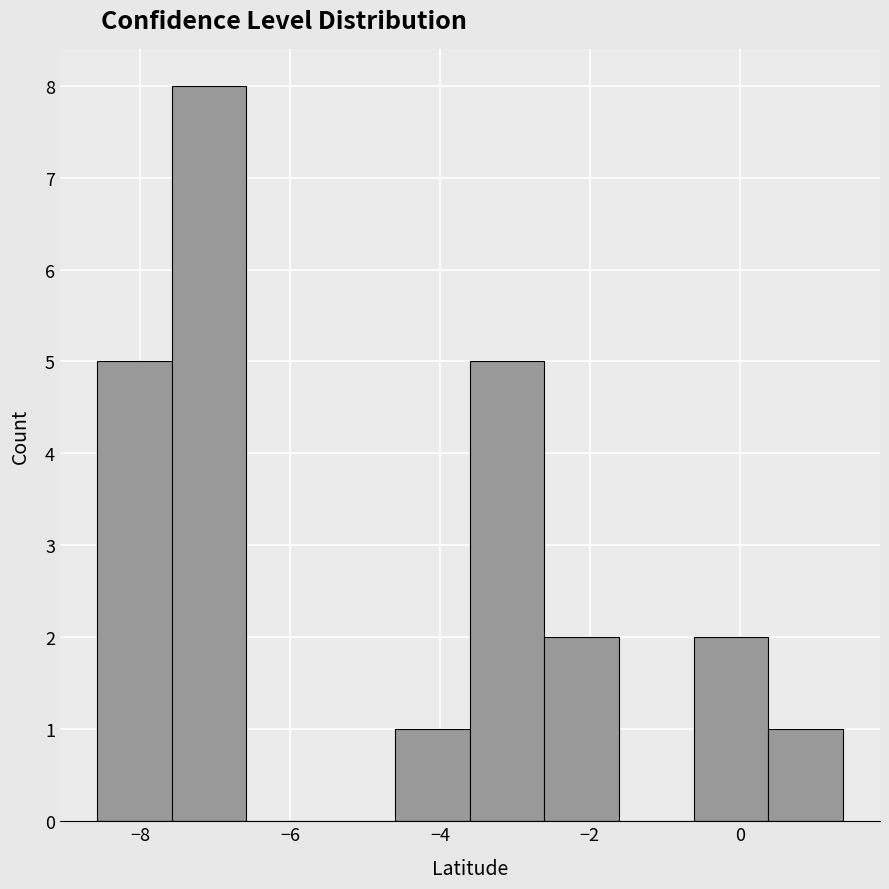

Over which range of the x-axis is the bar tallest?

-7.6 to -6.6